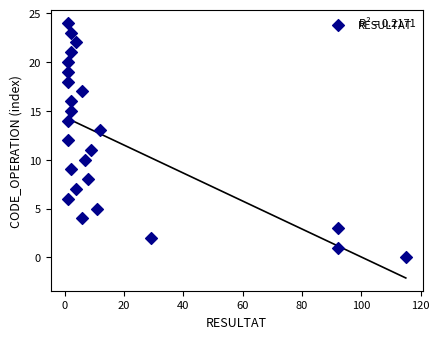

What is the range of Y values (max minus min)?

24